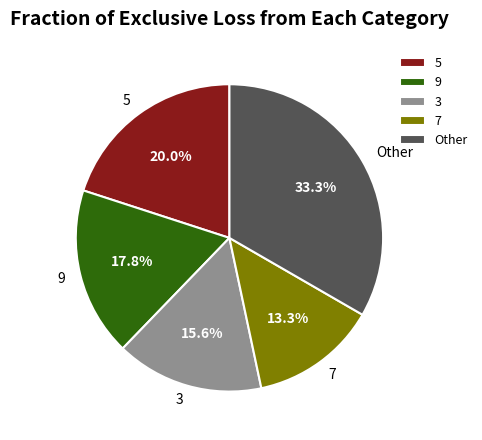

To the nearest percent, what portion does 7 represent?

13%